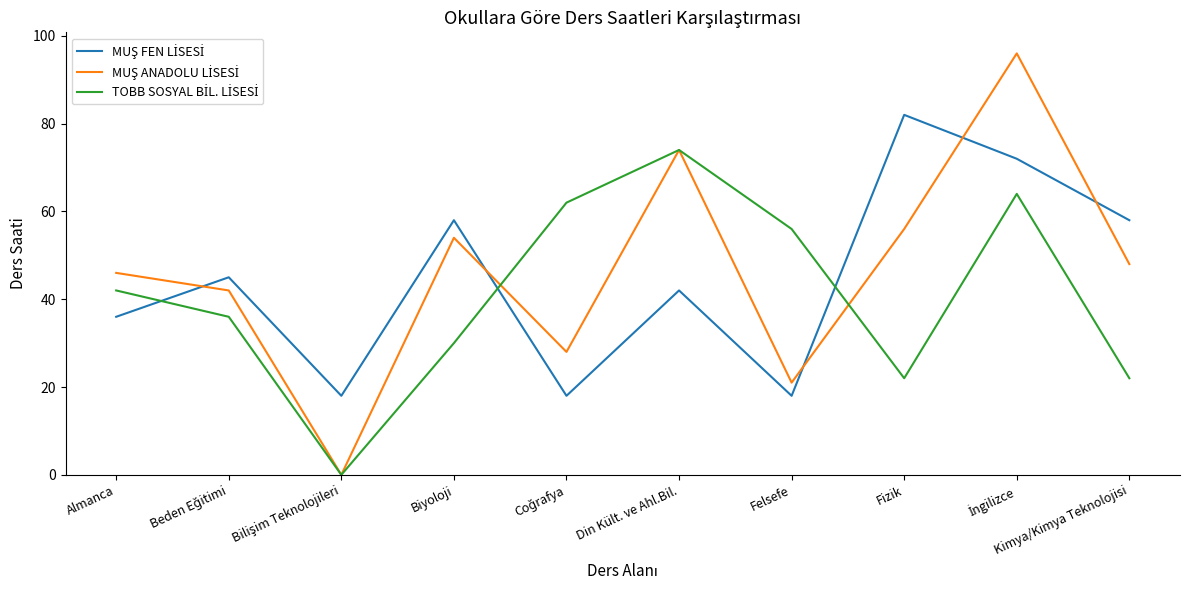

What is the difference between the highest and lowest values at Biyoloji?

28